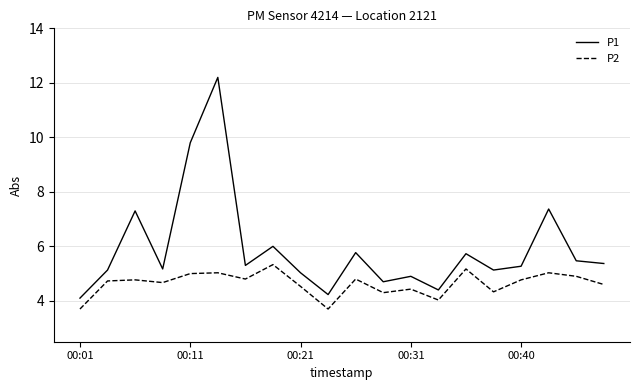

List the series in order of their overall mean, lowest first.

P2, P1